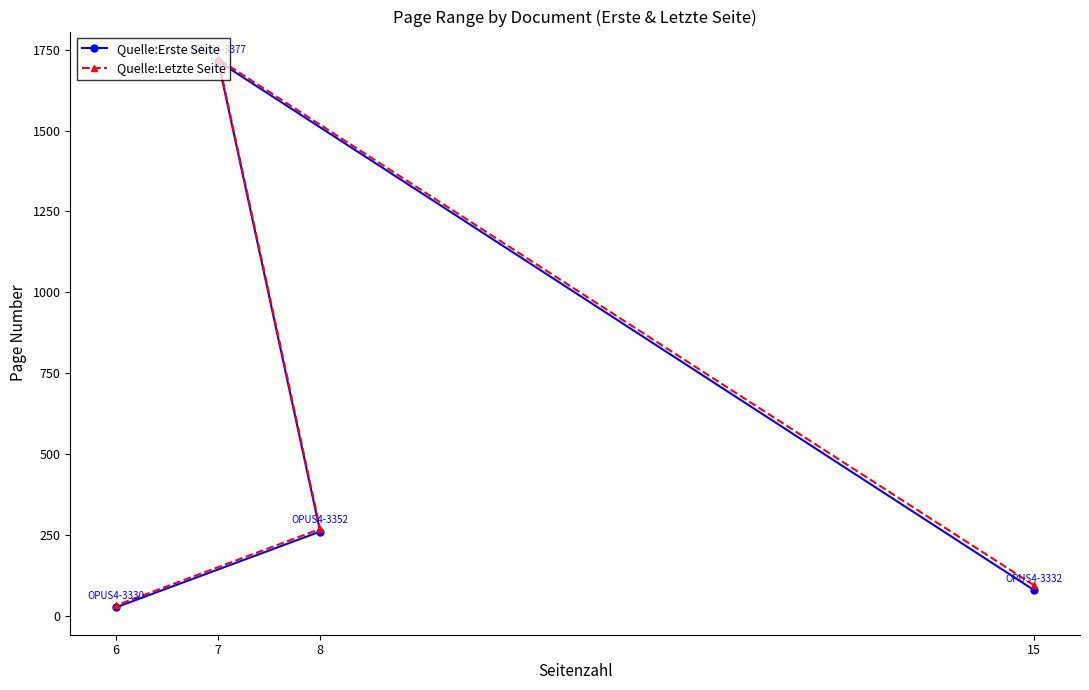

At which label does Quelle:Letzte Seite first exceed 269?

7